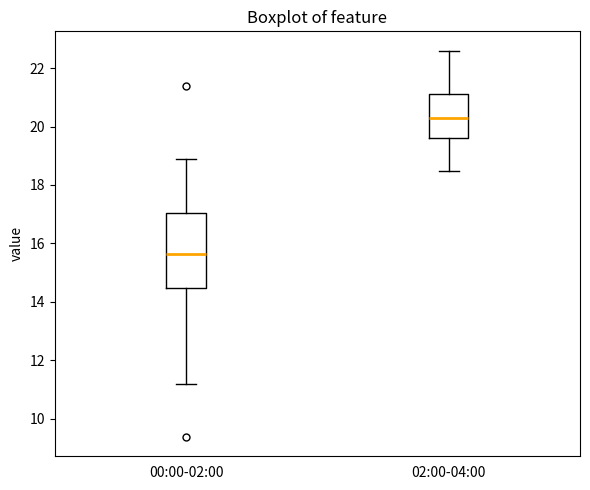

Comparing the boxes themselves (not the whiskers), which one is the tallest?

00:00-02:00